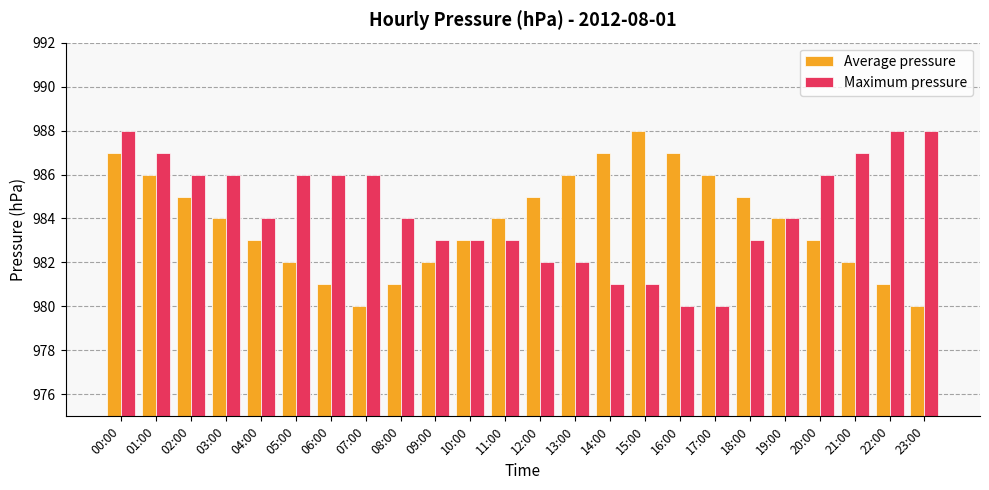

How many bars are there in each group?

2